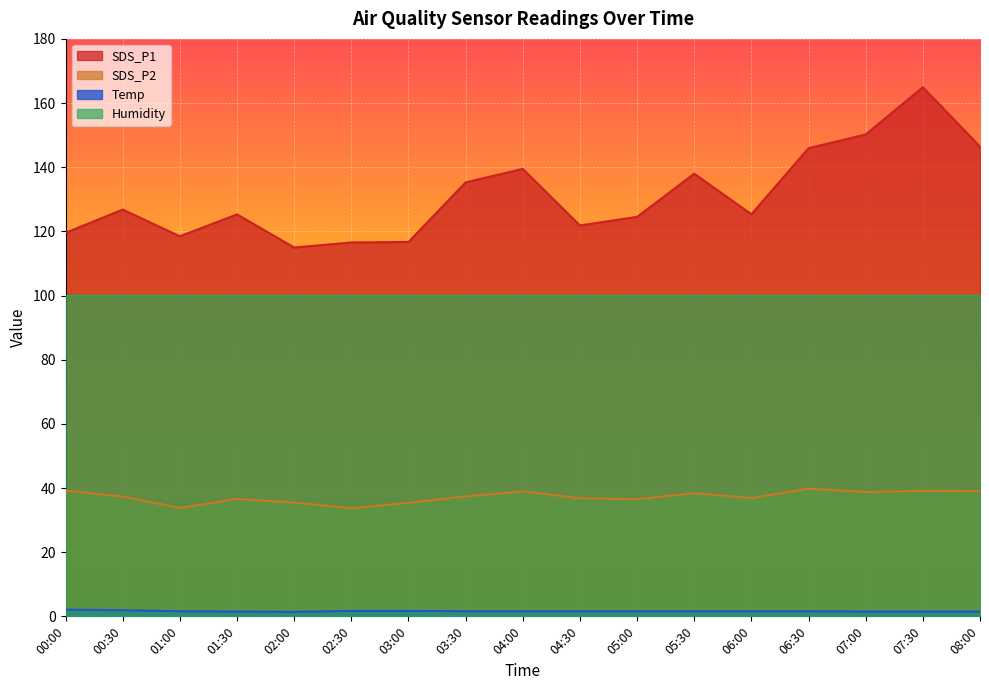

How many data points does each series have?

17